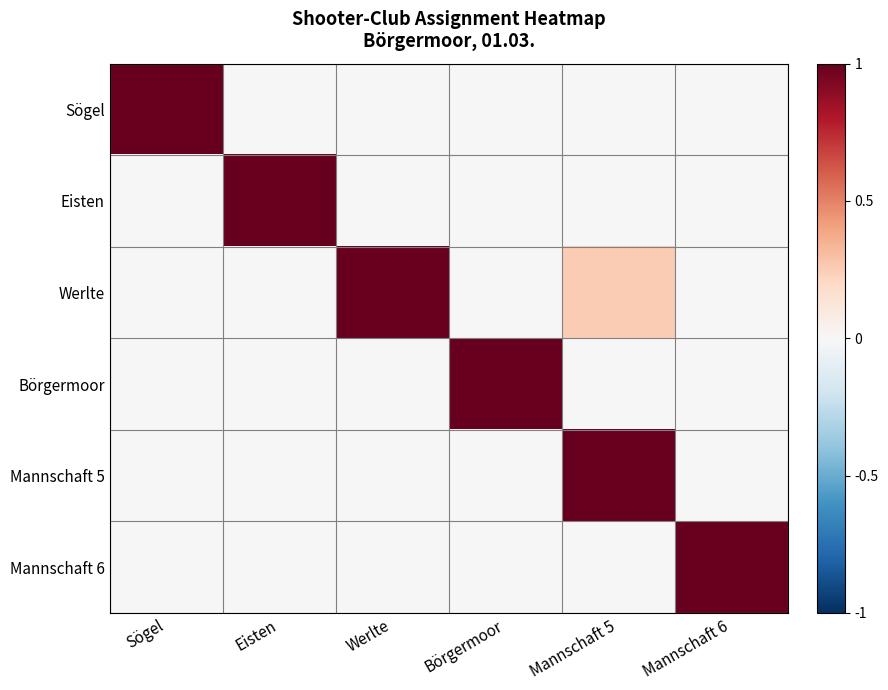

At how many categories does at least one series exceed 0?

6